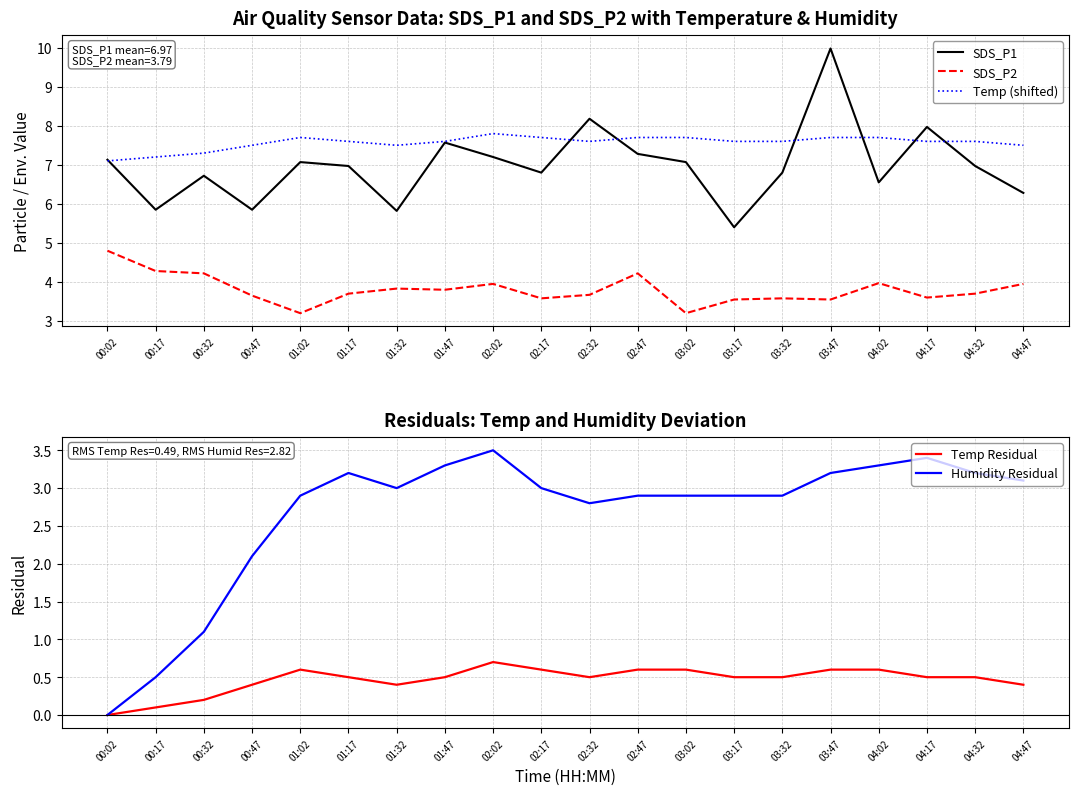

Which series has the largest total across all categories?

Temp (shifted)